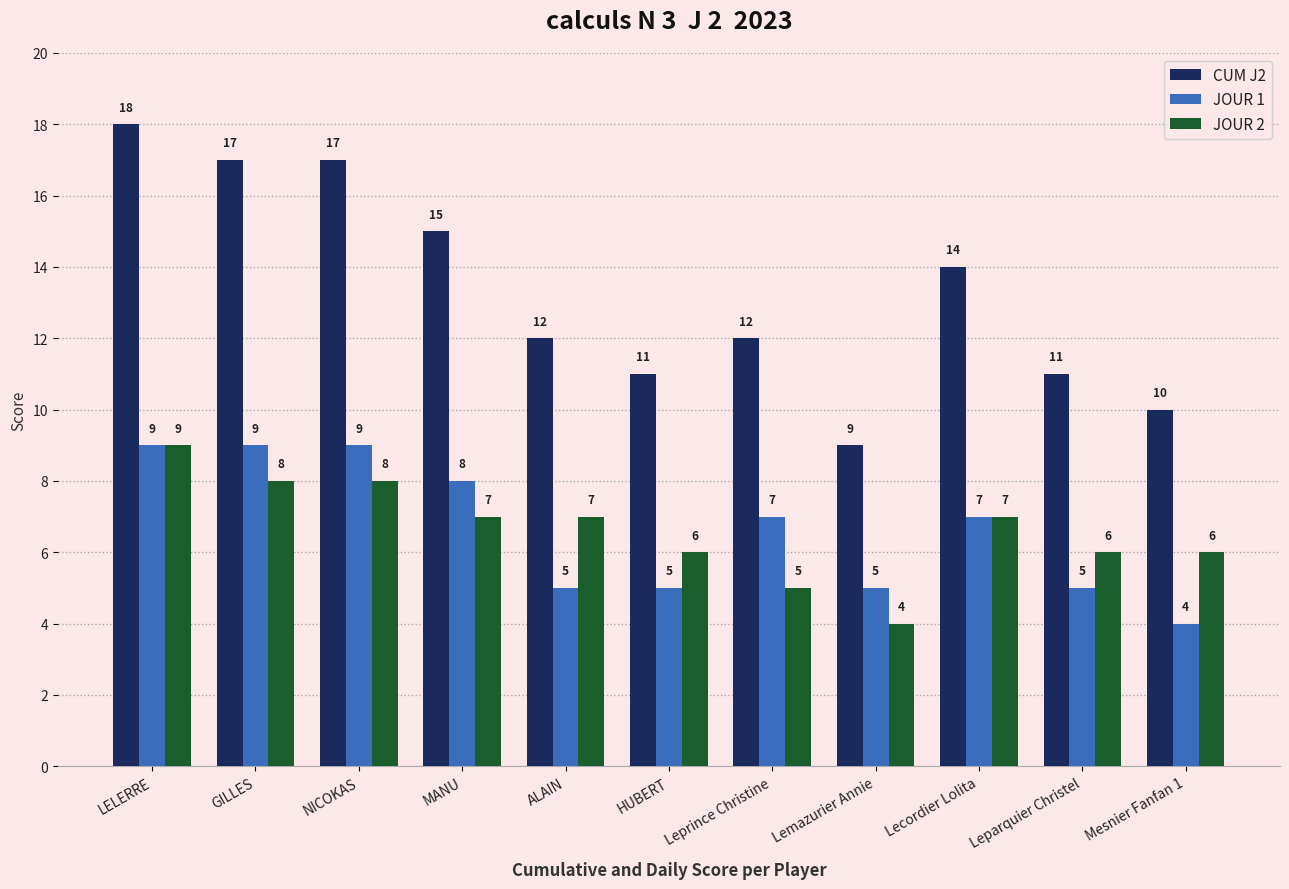

What is the difference between the CUM J2 values at Mesnier Fanfan 1 and Leprince Christine?

2